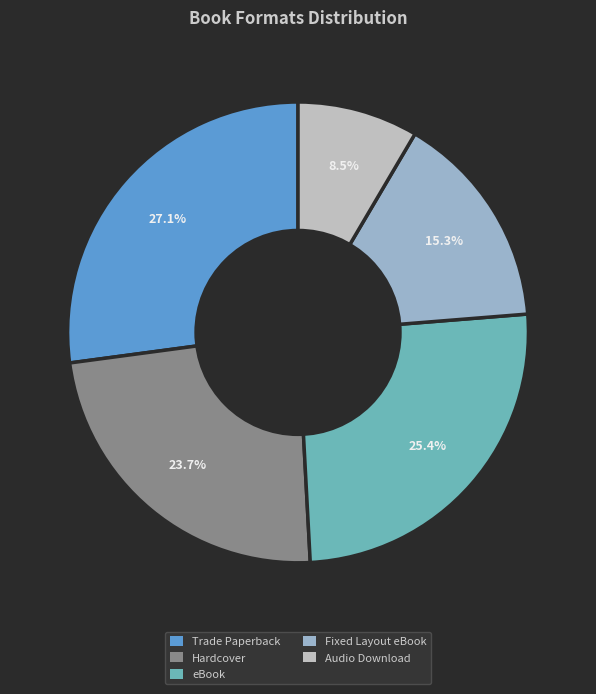

Between Trade Paperback and Hardcover, which is larger?

Trade Paperback